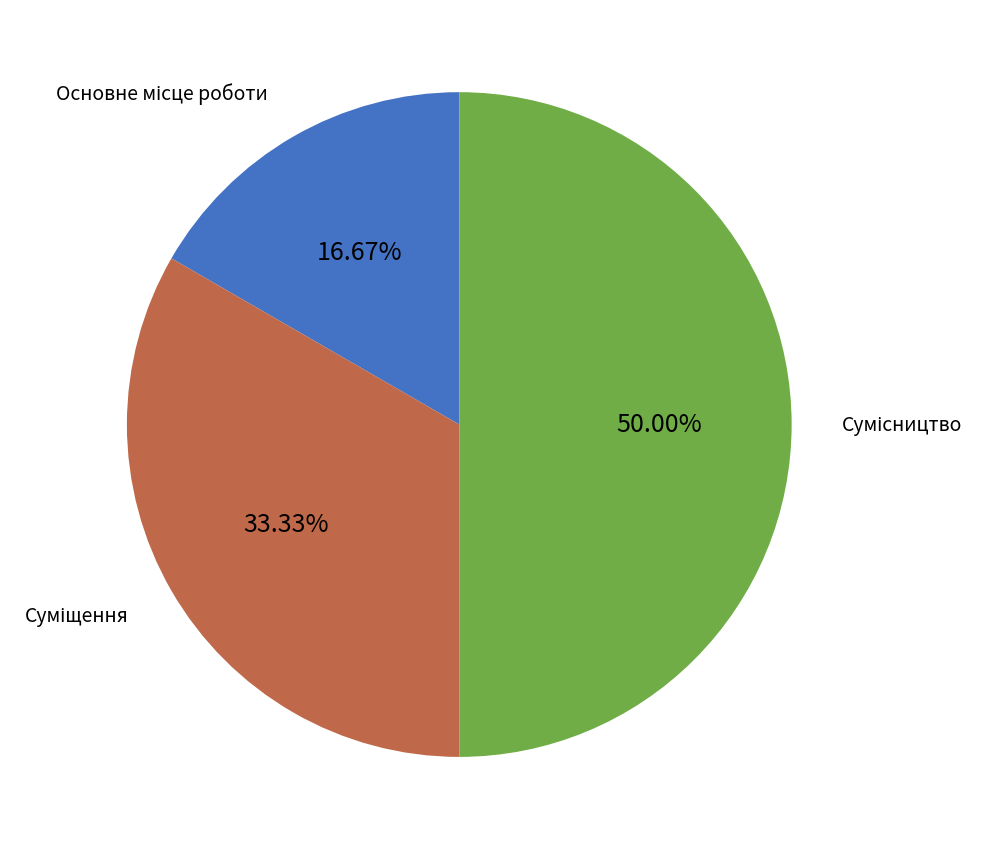

True or false: Сумісництво accounts for 50% of the total.

True